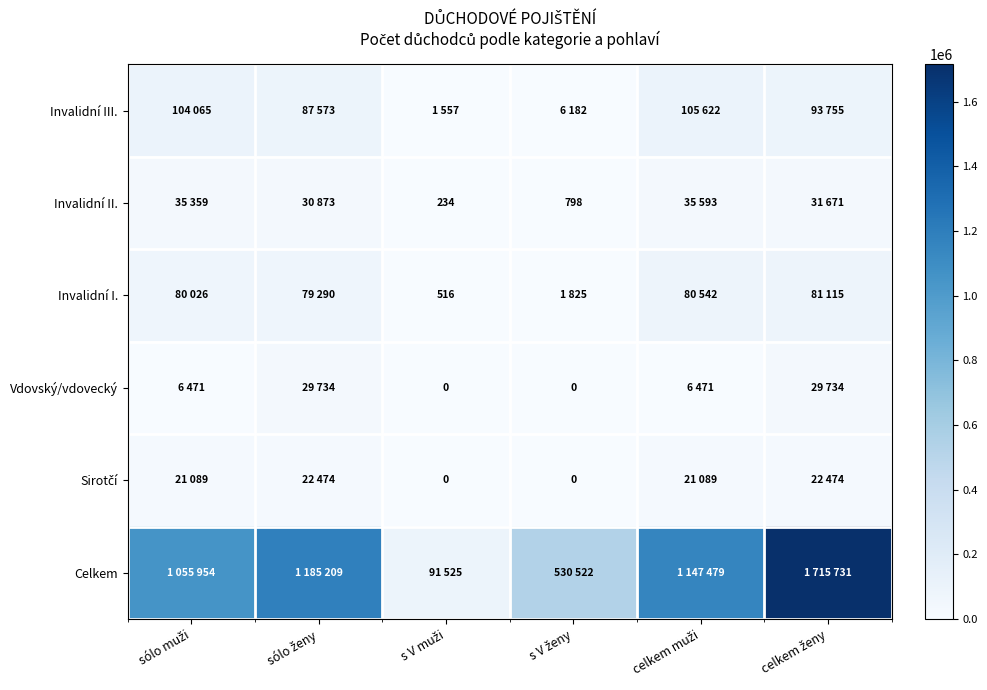

At how many categories does at least one series exceed 969654?

4